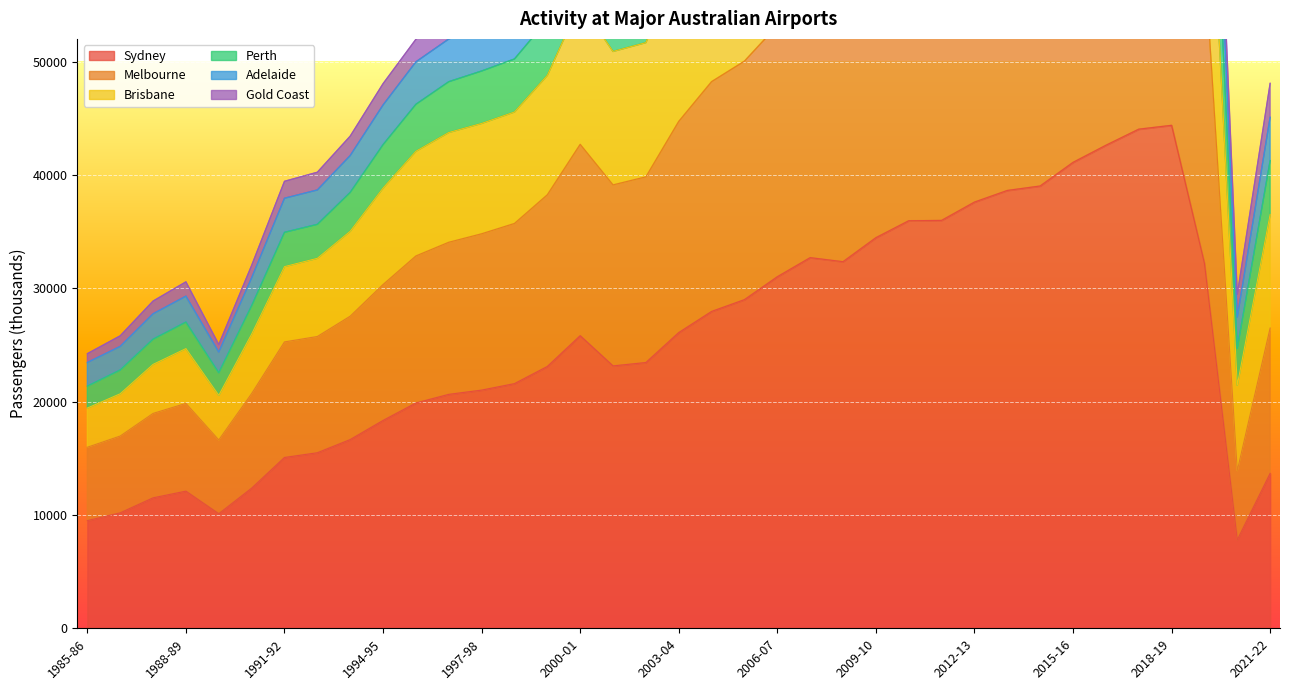

What is the maximum value for Sydney?

44375.8